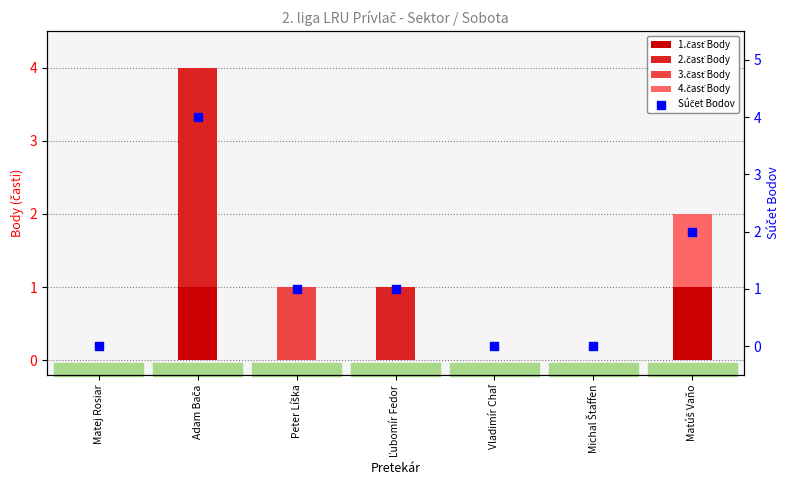

Which series contains the highest Y value?

Súčet Bodov